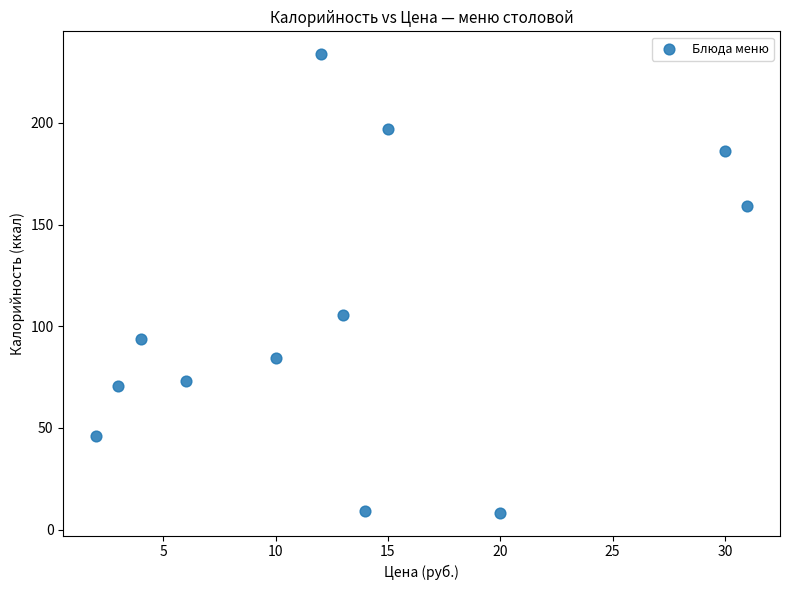

What is the range of Y values (max minus min)?

225.3